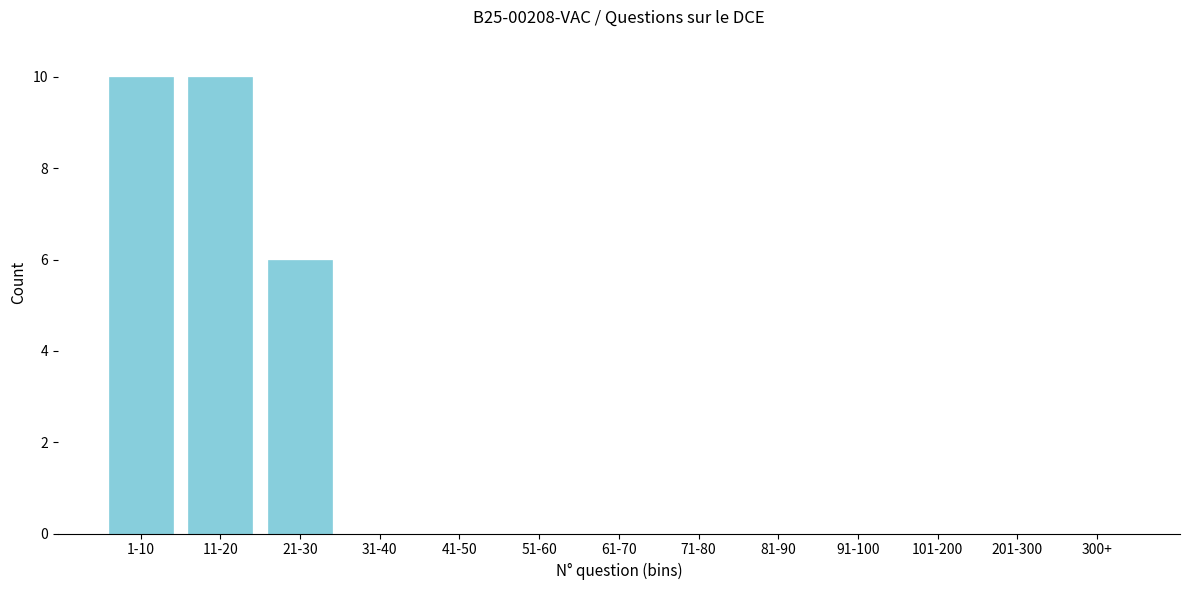

Reading right to left, what are all the values shown in this chart?

300+=0	201-300=0	101-200=0	91-100=0	81-90=0	71-80=0	61-70=0	51-60=0	41-50=0	31-40=0	21-30=6	11-20=10	1-10=10